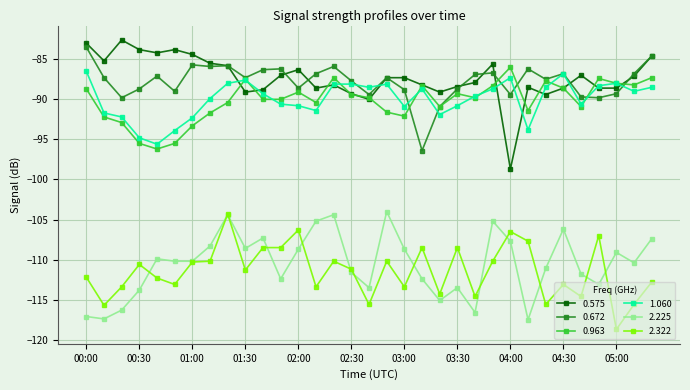

True or false: 2.225 and 1.060 cross at least once.

False